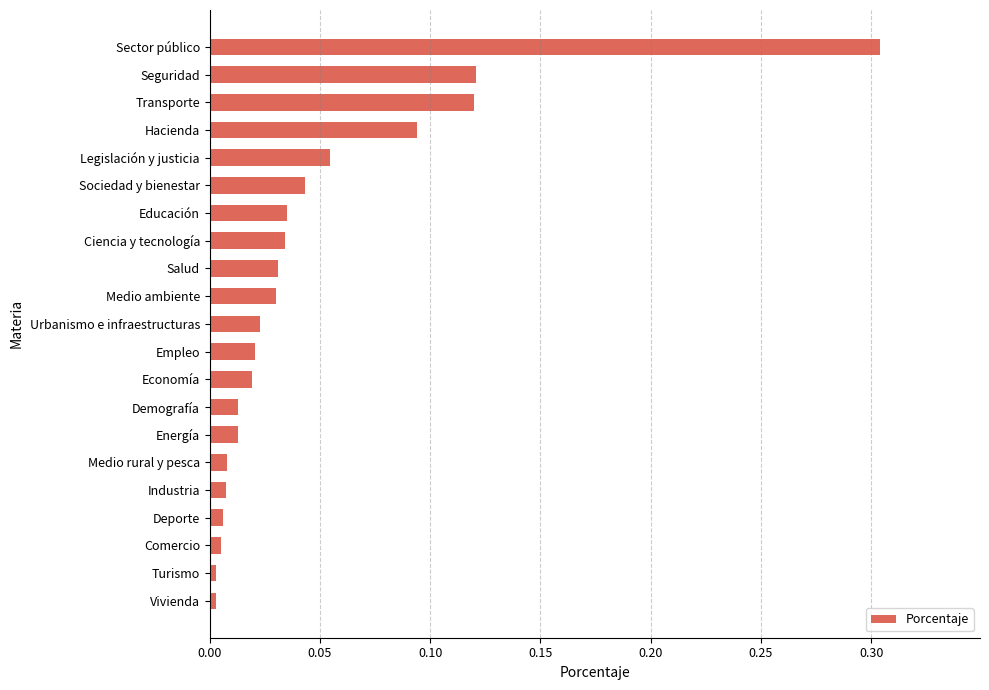

Which label corresponds to the largest value in the chart?

Sector público